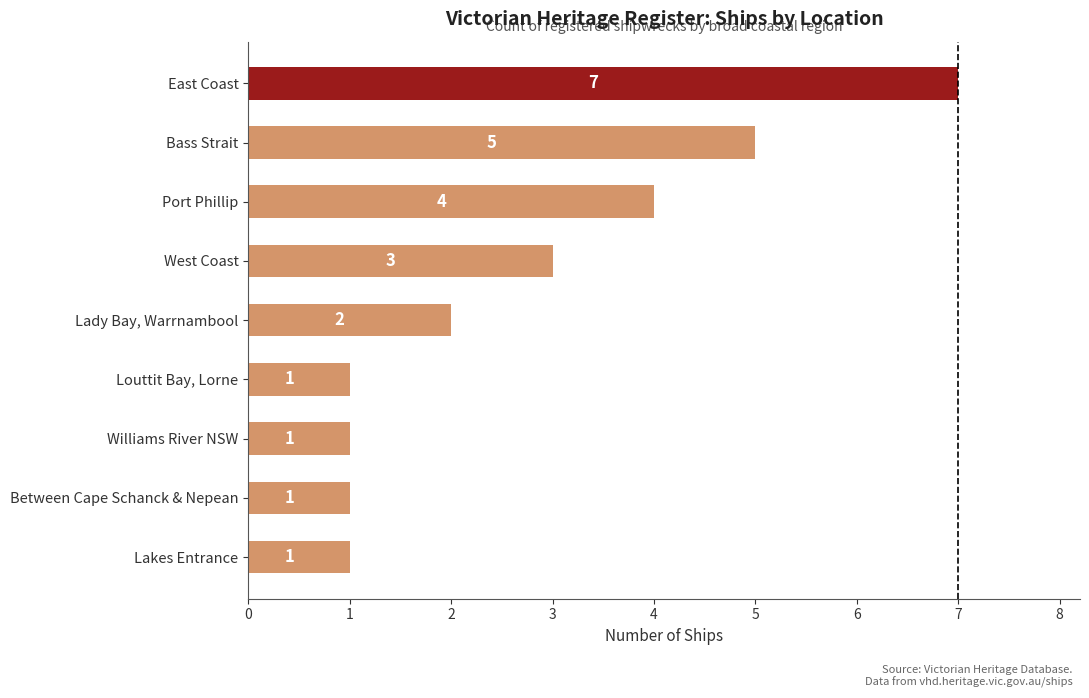

At which label is the value closest to 4?

Port Phillip